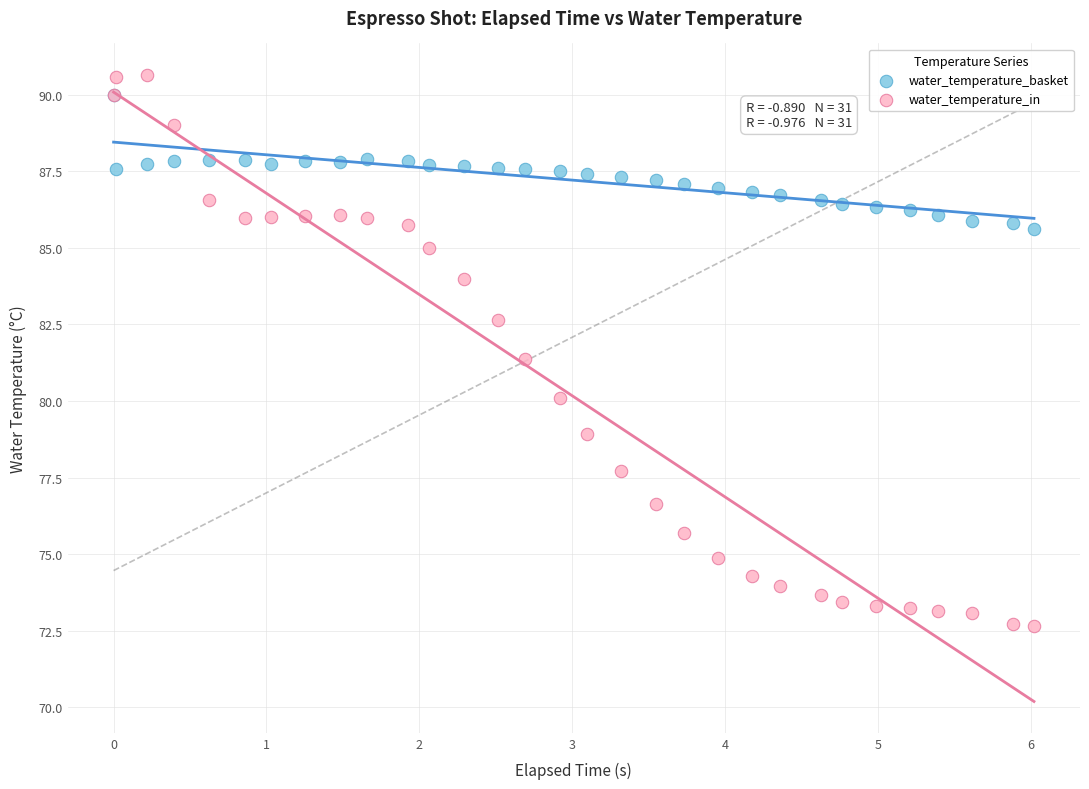

What are all the series names shown in the legend?

water_temperature_basket, water_temperature_in